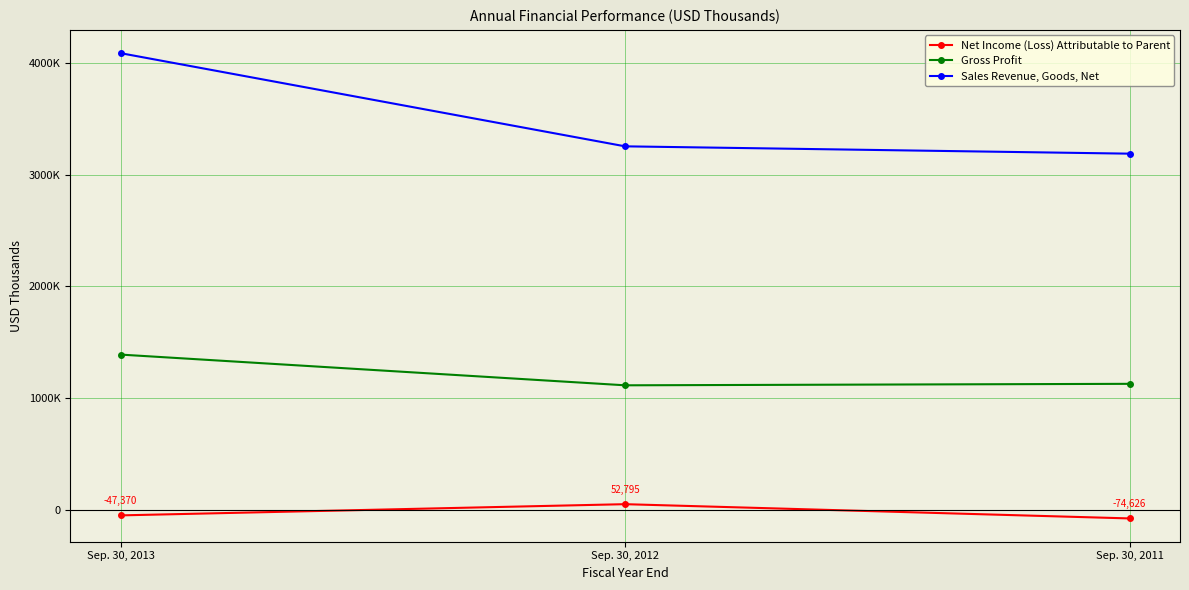

At which label does Sales Revenue, Goods, Net first exceed 3252435?

Sep. 30, 2013